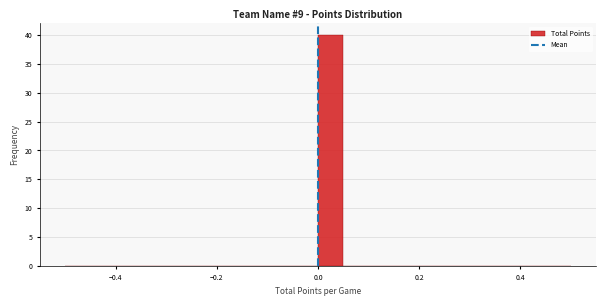

Read against the x-axis, roughly where is the centre of the tallest bar?

0.02